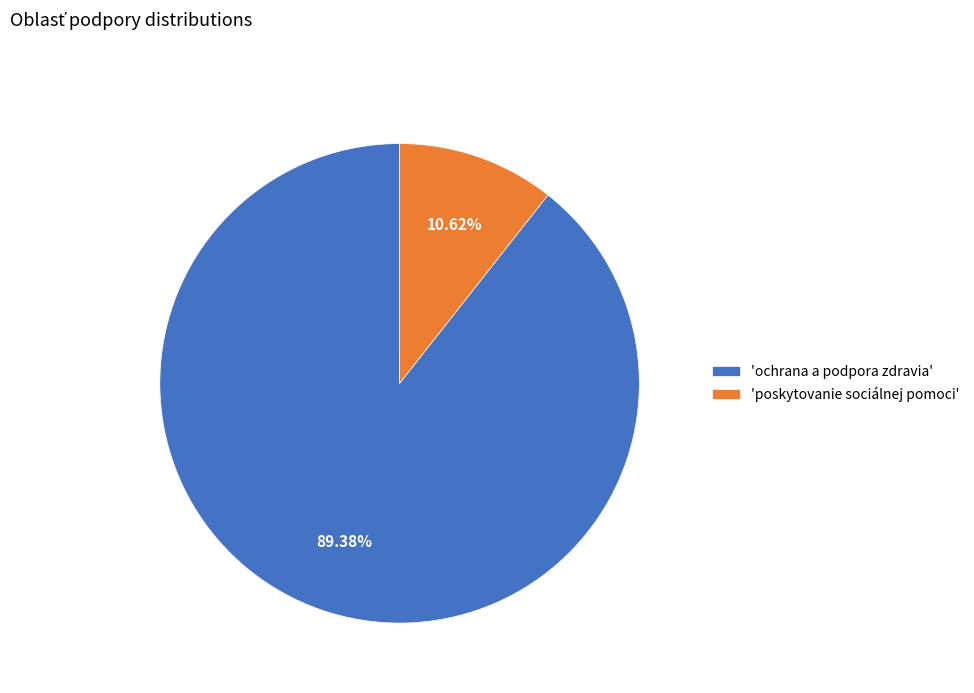

Is the sum of 'ochrana a podpora zdravia' and 'poskytovanie sociálnej pomoci' greater than half?

Yes